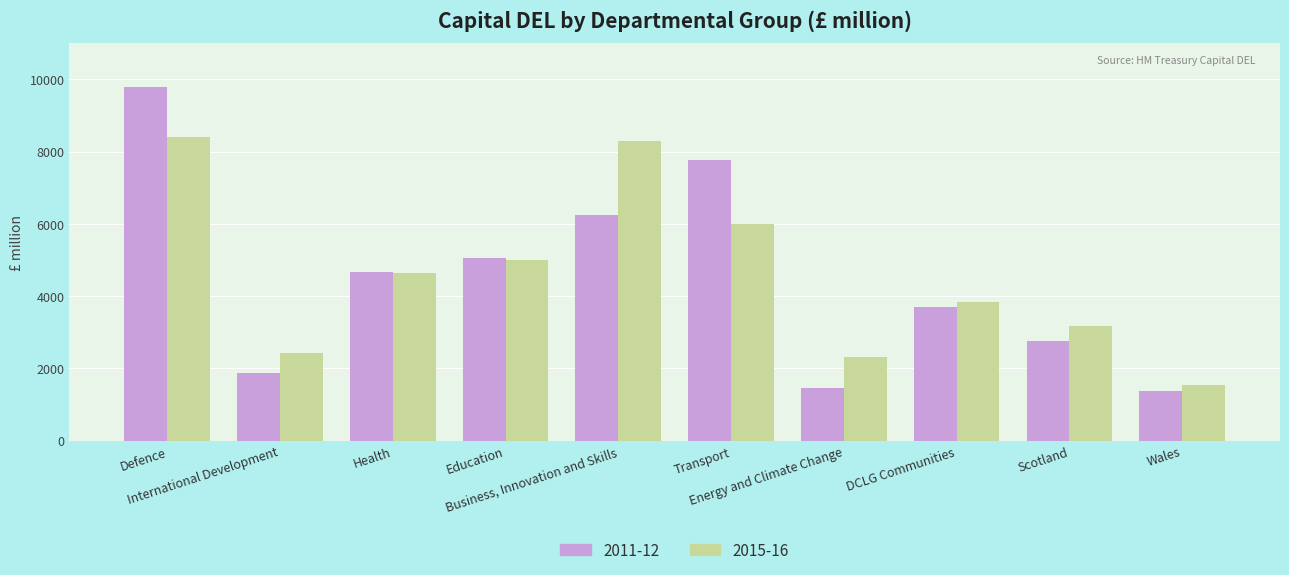

What is the difference between the maximum and minimum values in the 2011-12 series?

8412